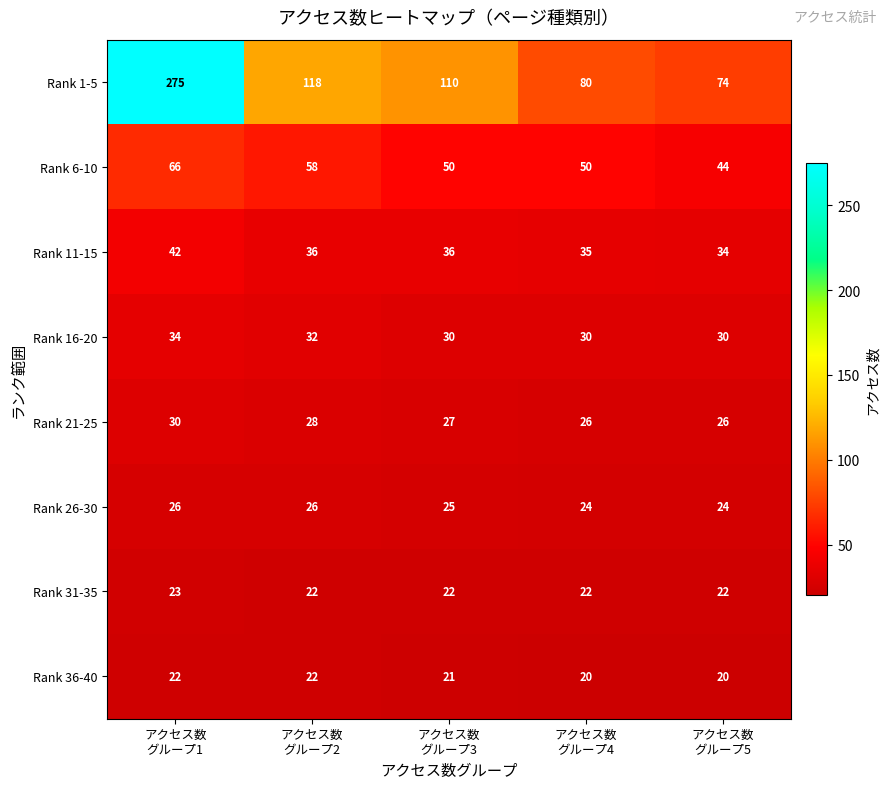

At how many categories does at least one series exceed 93?

3